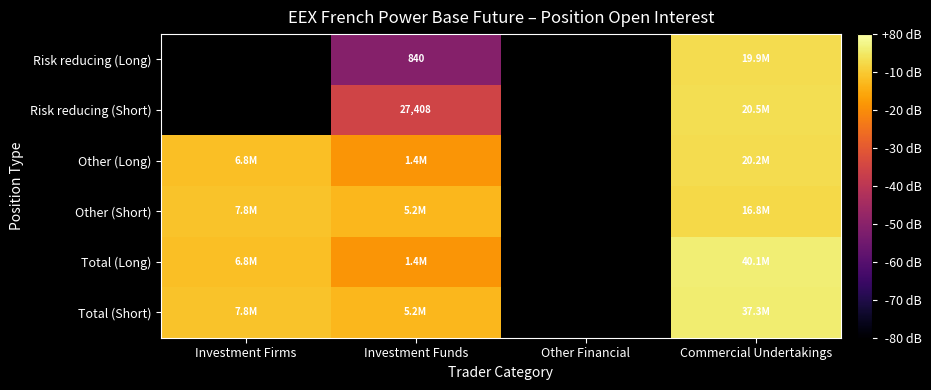

What is the spread (max minus min) of values at Investment Funds?

3.8